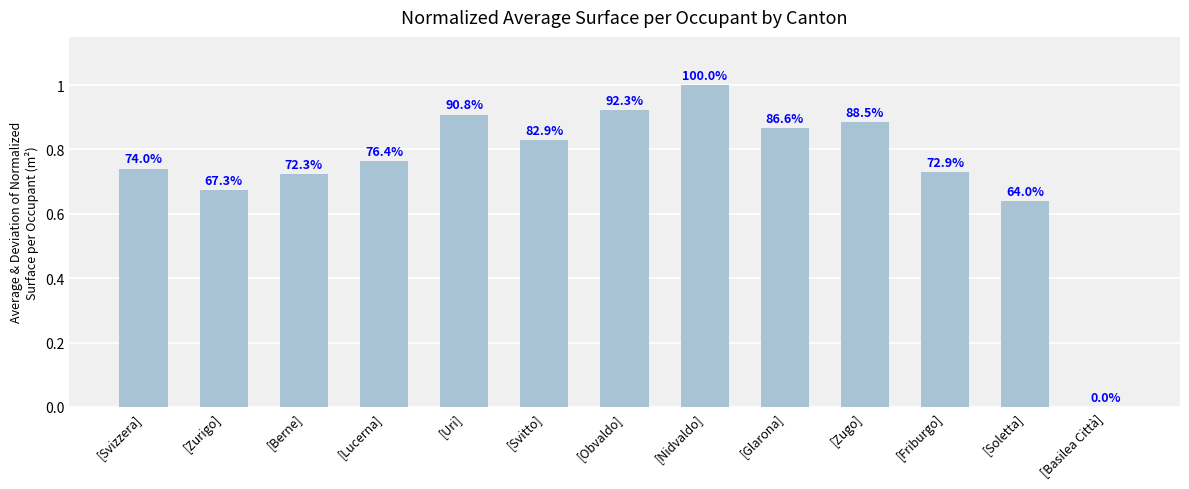

The value at [Berne] is 0.2. True or false?

False